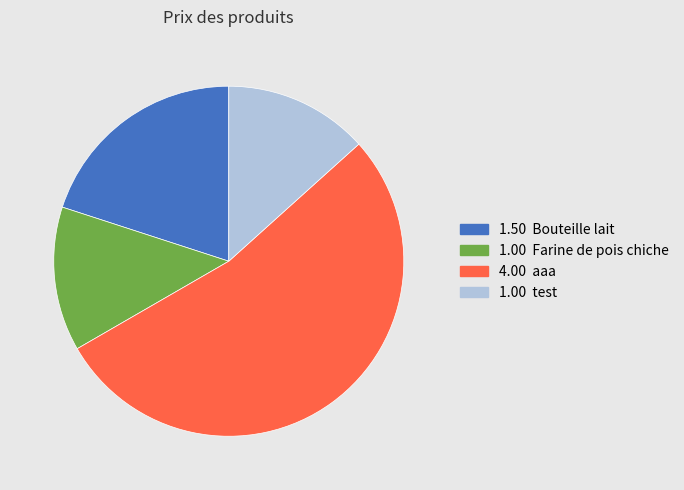

Is there a majority slice in this chart?

Yes